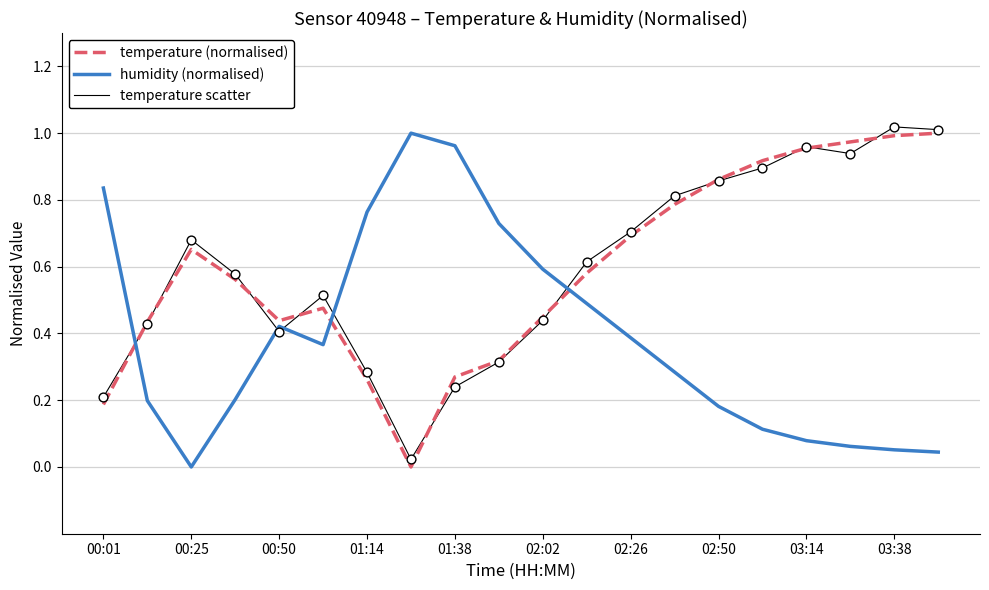

Which series ends up on top after the final intersection of humidity (normalised) and temperature (normalised)?

temperature (normalised)